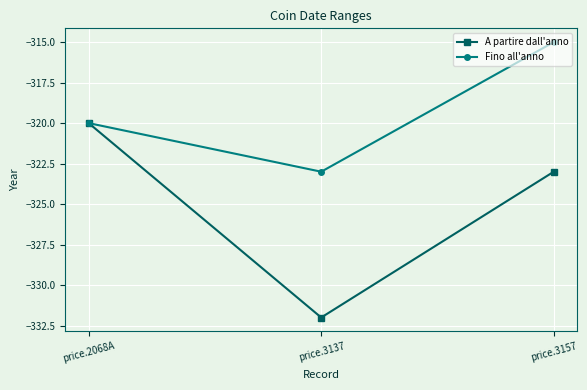

What is the label of the 1st point from the left?

price.2068A